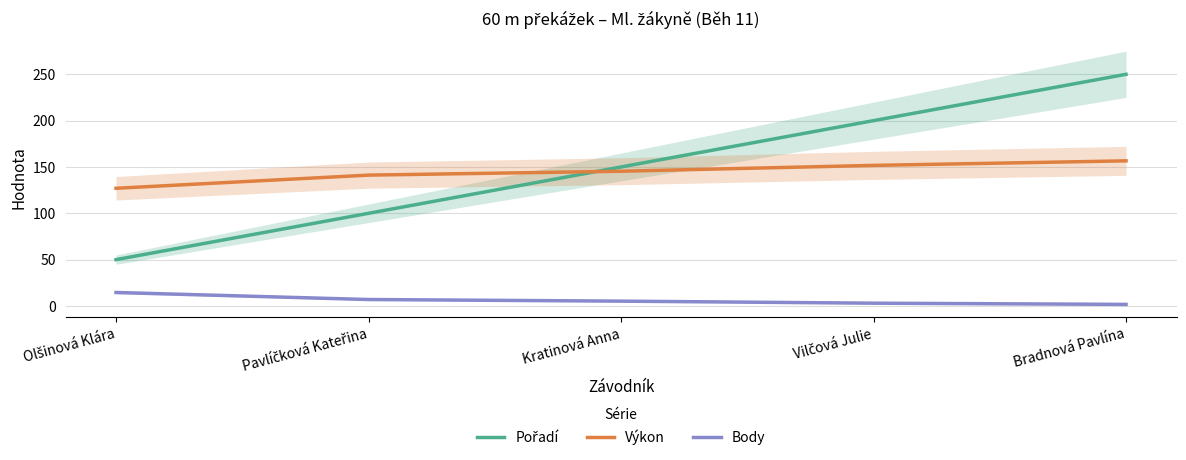

The Pořadí series shows 50.0 at Olšinová Klára. True or false?

True